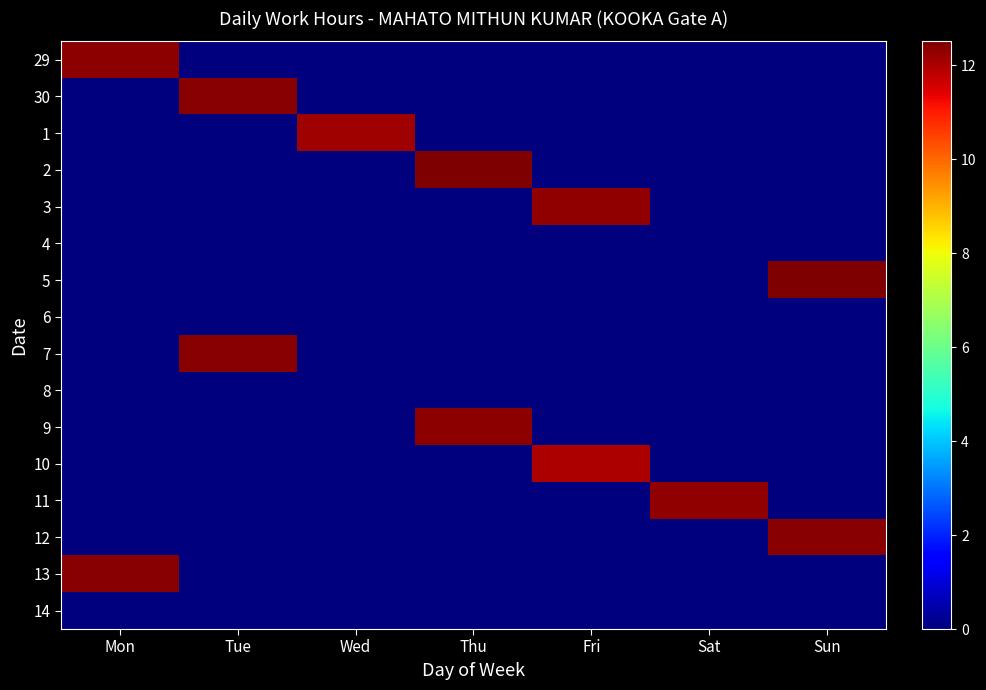

List the series in order of their peak value, highest first.

2, 5, 12, 30, 7, 13, 29, 9, 11, 3, 1, 10, 4, 6, 8, 14